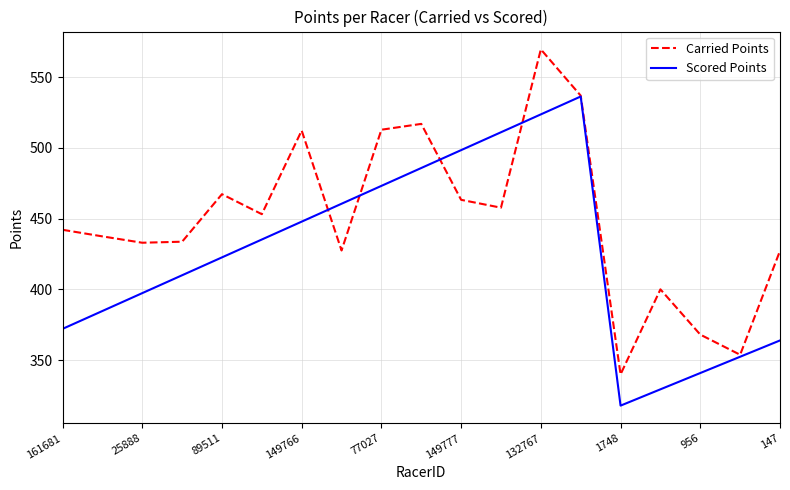

What is the smallest value displayed?

317.8